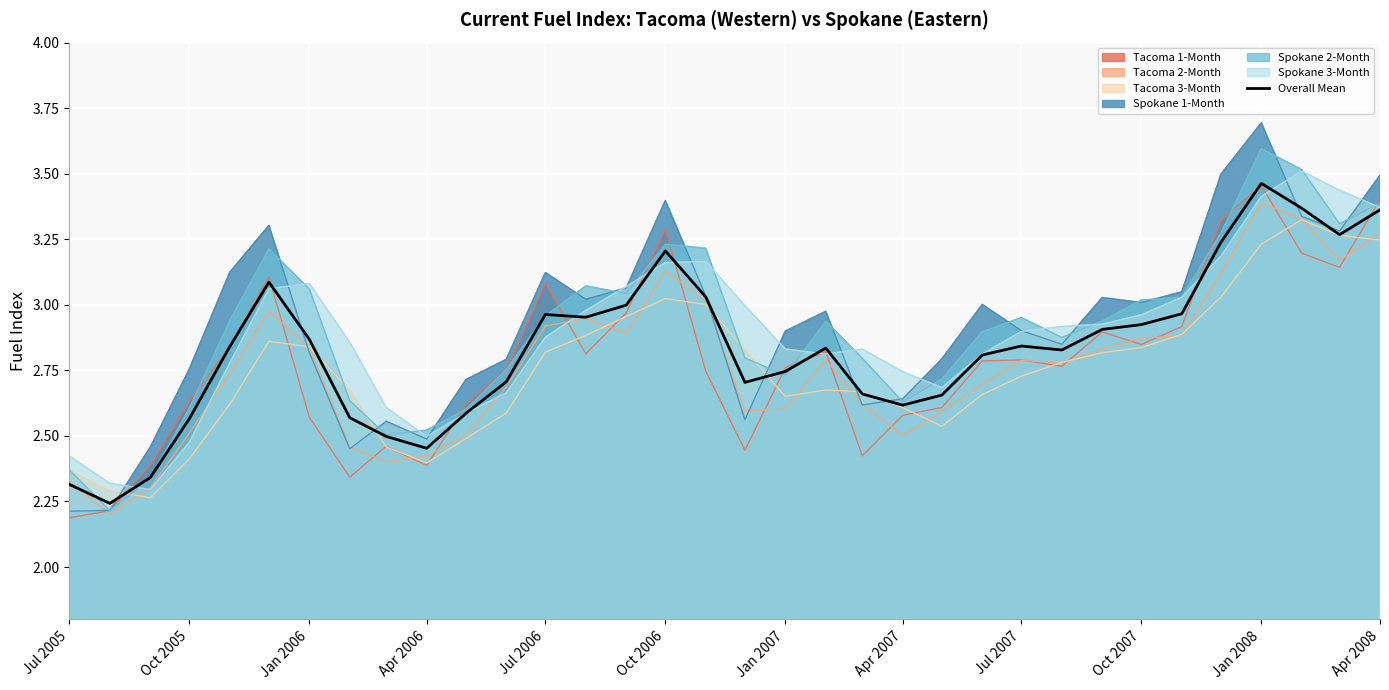

What is the maximum value shown in the chart?

3.7